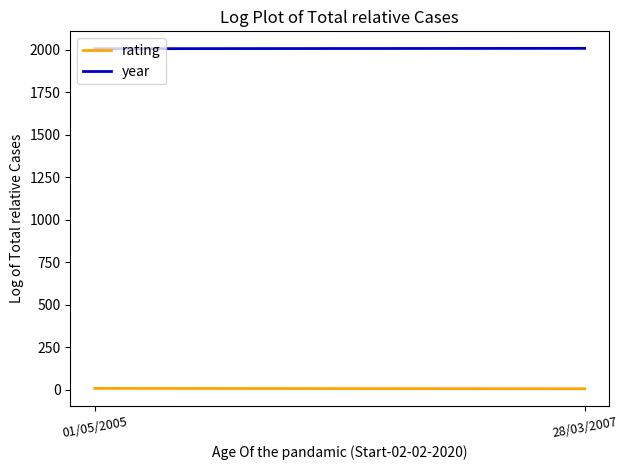

Which category has the lowest value in the year series?

01/05/2005